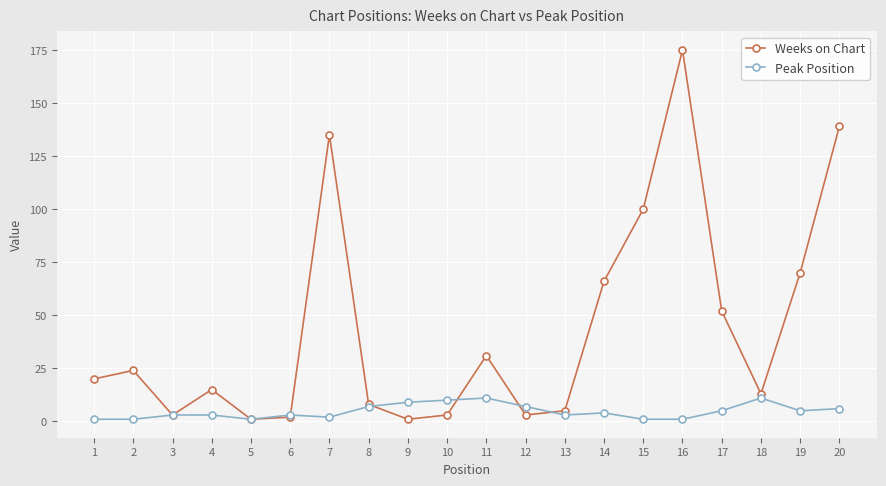

Reading left to right, extract all data points from this chart.

Weeks on Chart: 1=20	2=24	3=3	4=15	5=1	6=2	7=135	8=8	9=1	10=3	11=31	12=3	13=5	14=66	15=100	16=175	17=52	18=13	19=70	20=139
Peak Position: 1=1	2=1	3=3	4=3	5=1	6=3	7=2	8=7	9=9	10=10	11=11	12=7	13=3	14=4	15=1	16=1	17=5	18=11	19=5	20=6